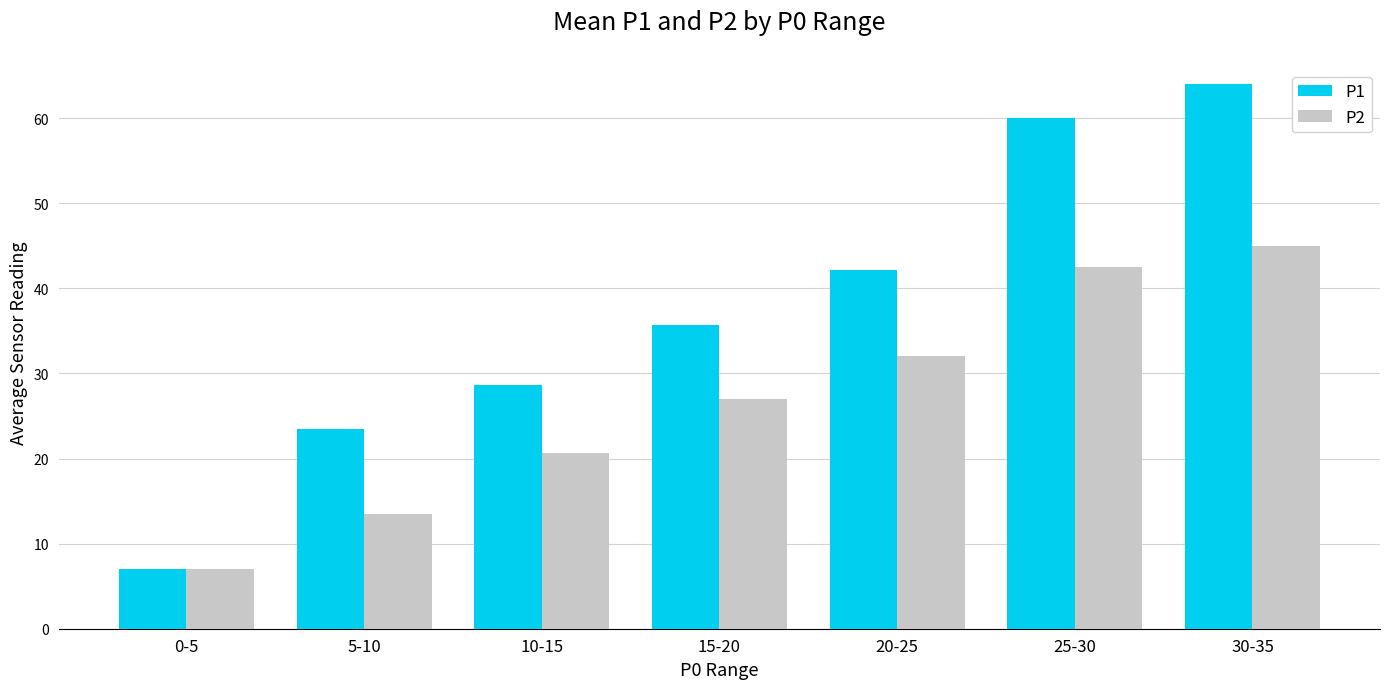

Reading left to right, transcribe all the data shown in this chart.

P1: 0-5=7.0	5-10=23.5	10-15=28.6	15-20=35.7	20-25=42.2	25-30=60.0	30-35=64.0
P2: 0-5=7.0	5-10=13.5	10-15=20.7	15-20=26.9	20-25=32.0	25-30=42.5	30-35=45.0